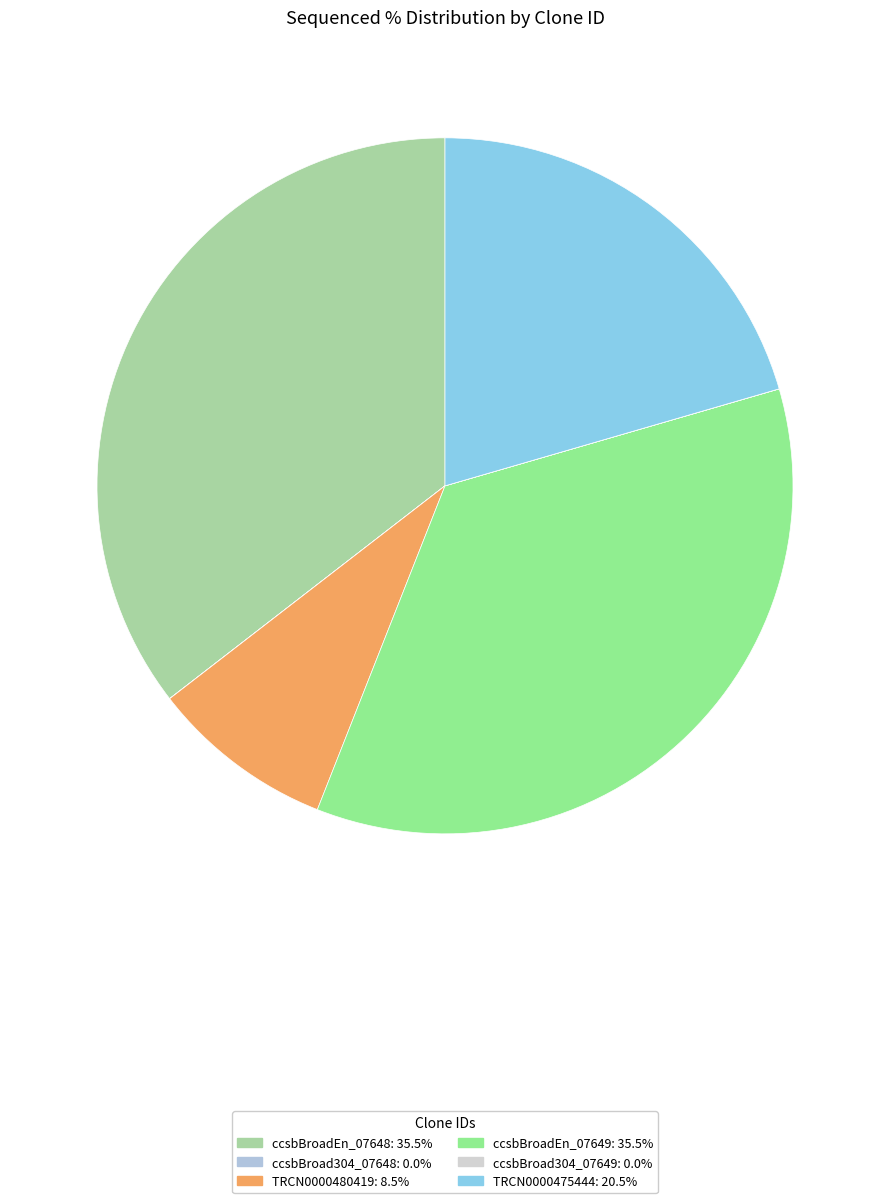

What is the largest slice in the pie chart?

ccsbBroadEn_07648